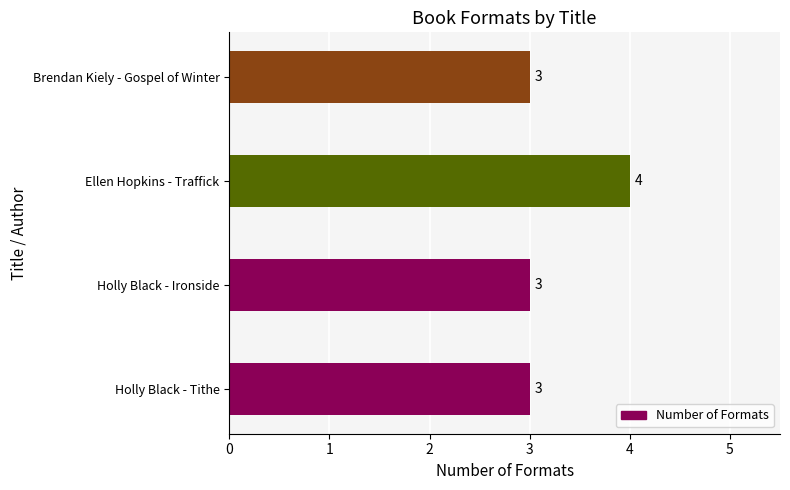

True or false: the data shows 3 at Holly Black - Tithe.

True